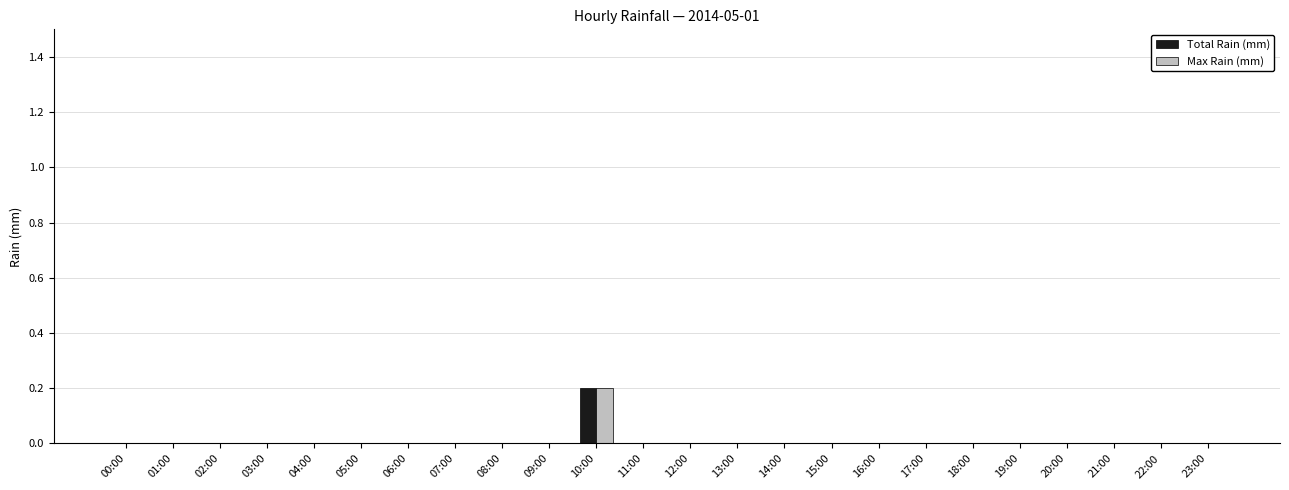

Reading left to right, list all the values displayed in this chart.

Total Rain (mm): 00:00=0.0	01:00=0.0	02:00=0.0	03:00=0.0	04:00=0.0	05:00=0.0	06:00=0.0	07:00=0.0	08:00=0.0	09:00=0.0	10:00=0.2	11:00=0.0	12:00=0.0	13:00=0.0	14:00=0.0	15:00=0.0	16:00=0.0	17:00=0.0	18:00=0.0	19:00=0.0	20:00=0.0	21:00=0.0	22:00=0.0	23:00=0.0
Max Rain (mm): 00:00=0.0	01:00=0.0	02:00=0.0	03:00=0.0	04:00=0.0	05:00=0.0	06:00=0.0	07:00=0.0	08:00=0.0	09:00=0.0	10:00=0.2	11:00=0.0	12:00=0.0	13:00=0.0	14:00=0.0	15:00=0.0	16:00=0.0	17:00=0.0	18:00=0.0	19:00=0.0	20:00=0.0	21:00=0.0	22:00=0.0	23:00=0.0